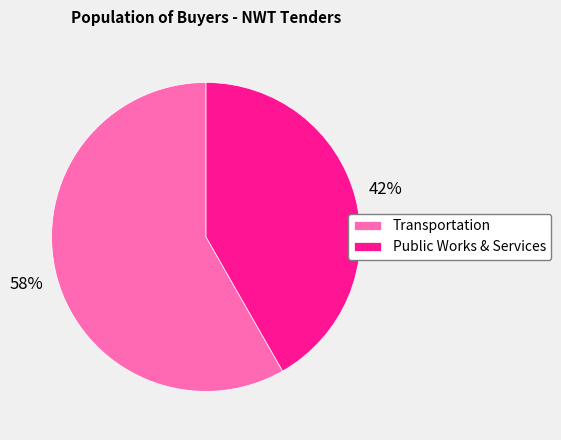

To the nearest percent, what is the combined percentage of Public Works & Services and Transportation?

100%